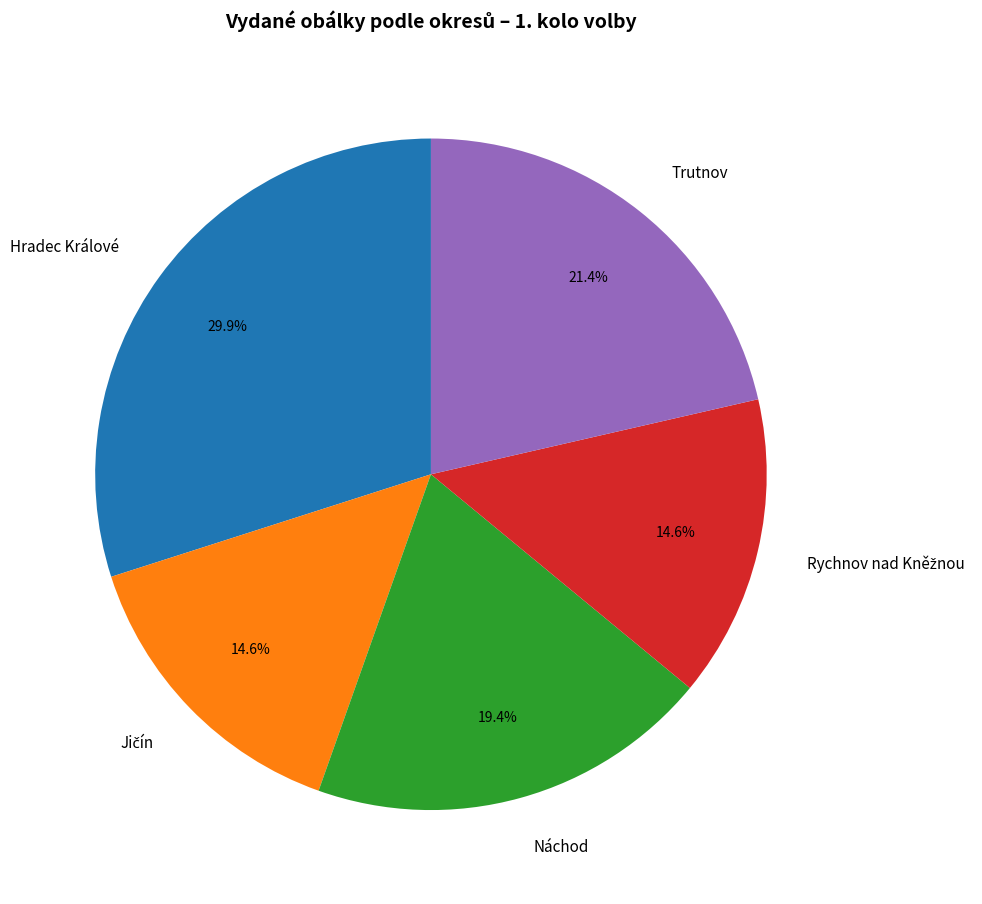

Is it true that Náchod is 19% of the pie?

True